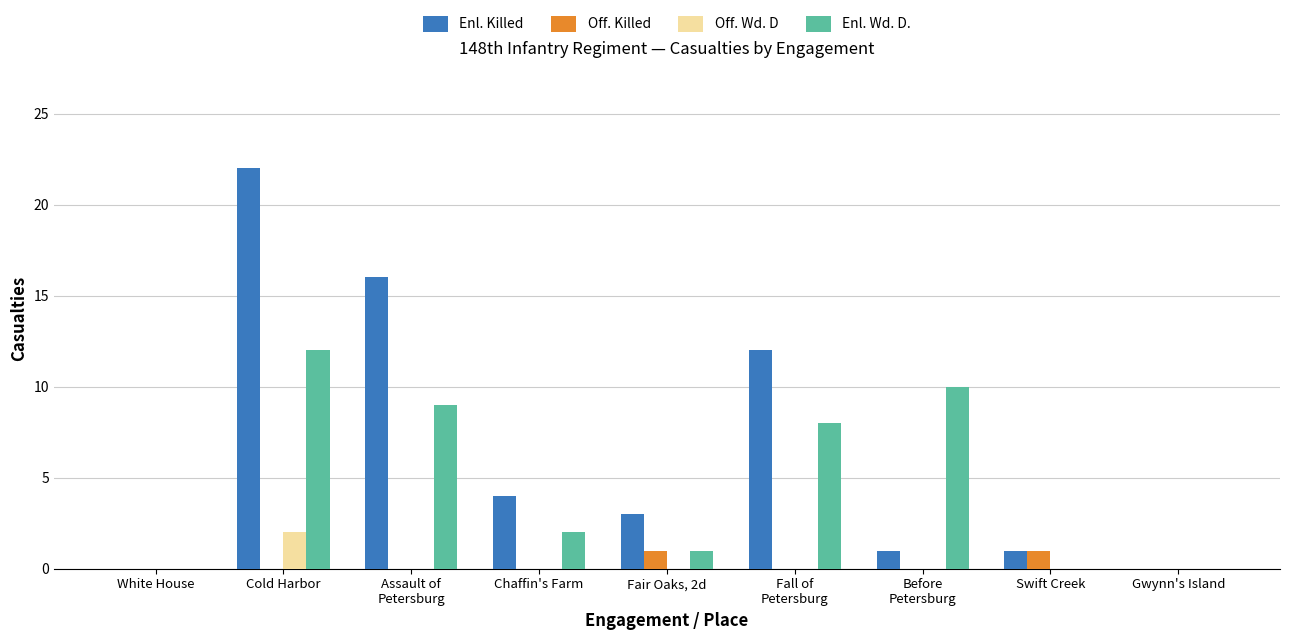

Is it true that Off. Wd. D equals 1 at Before
Petersburg?

False